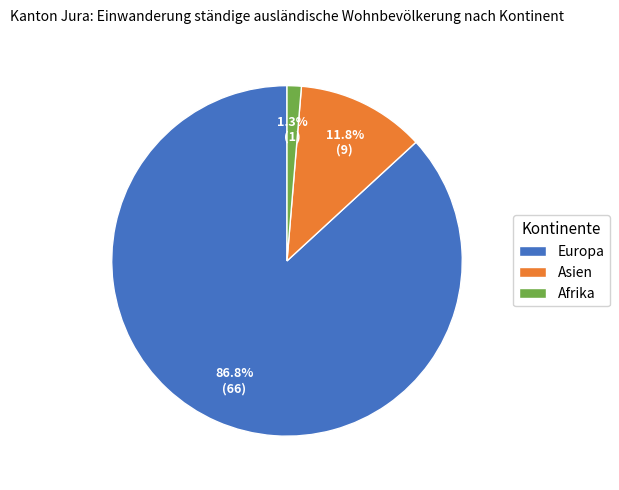

What percentage do Europa and Afrika together represent?

88.2%